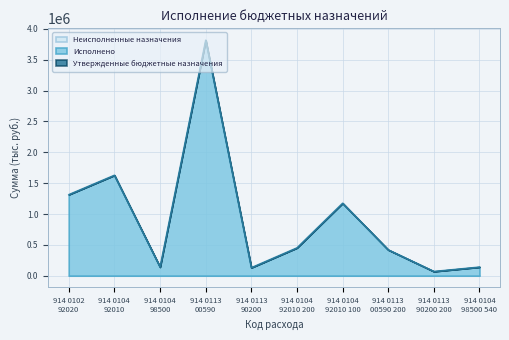

How many data points in Утвержденные бюджетные назначения are above 452190?

4